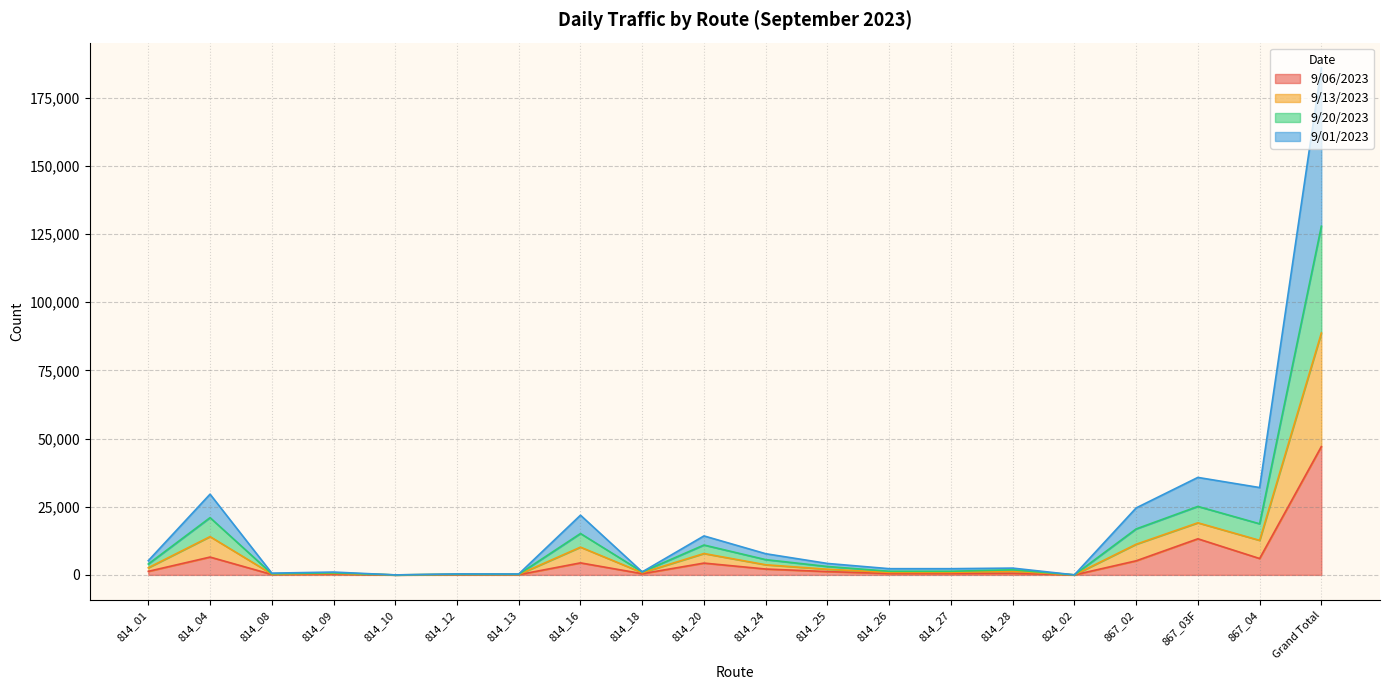

Which category has the highest value in the 9/06/2023 series?

Grand Total